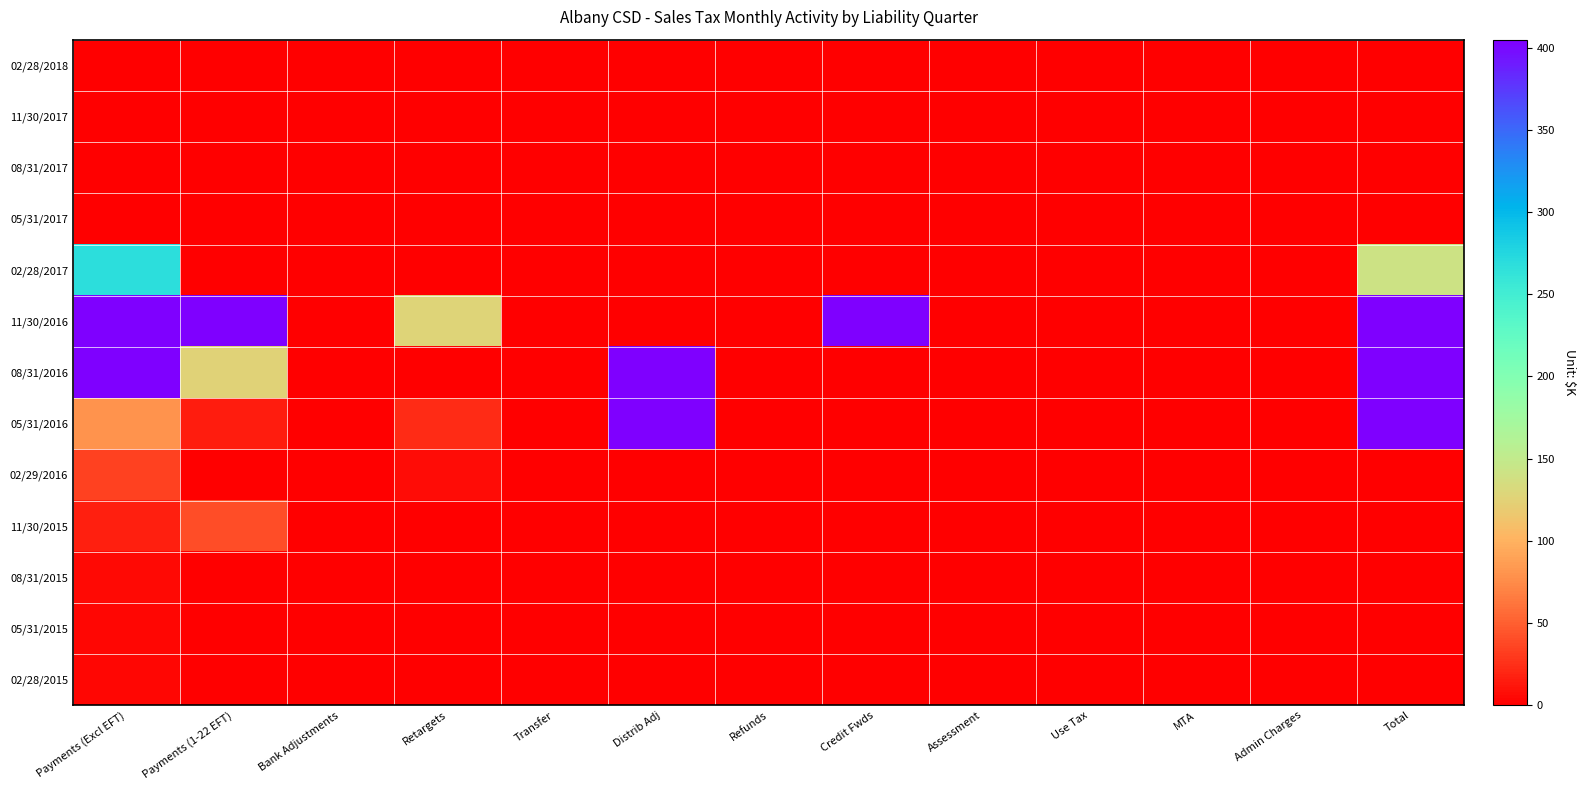

What is the spread (max minus min) of values at Retargets?

674.3